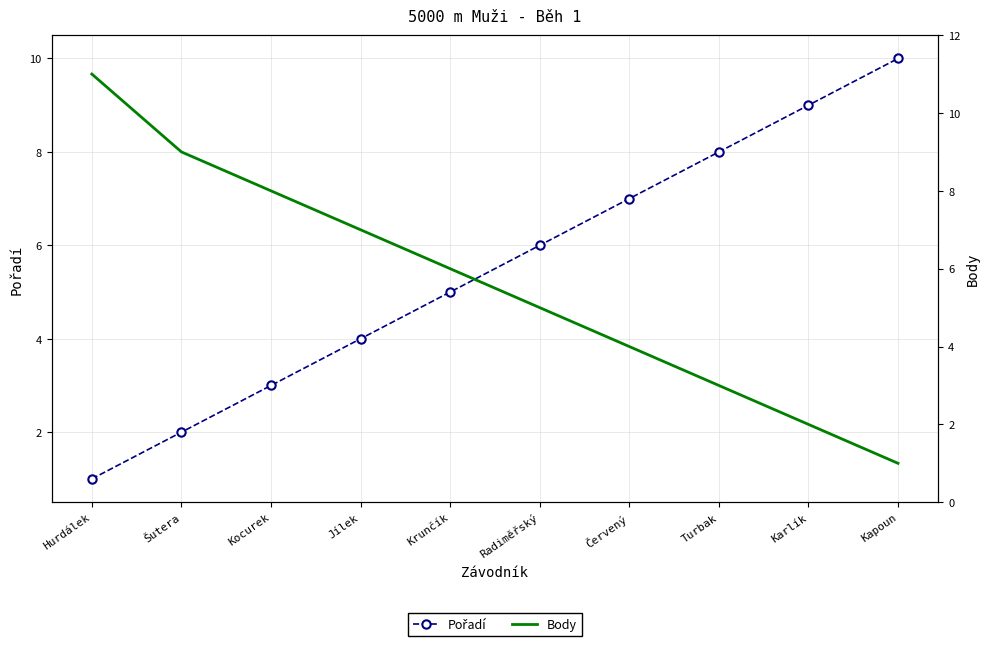

What is the value of the Body point at the 8th from the left?

3